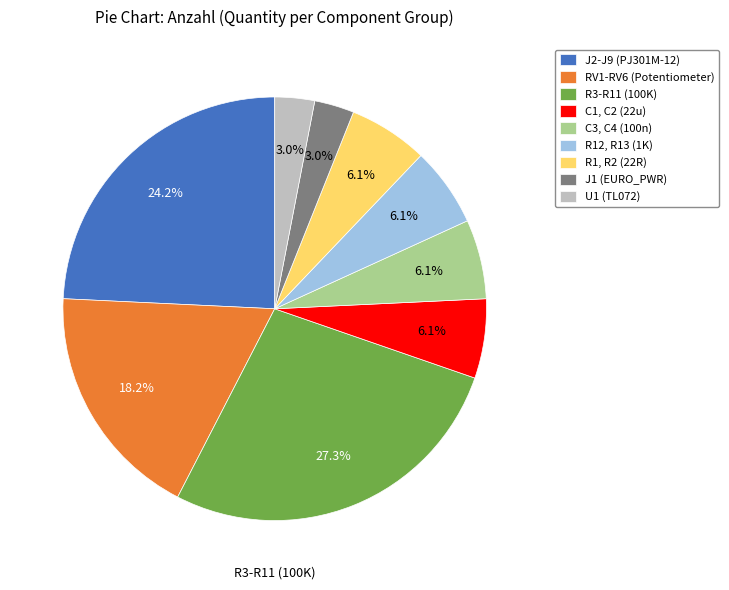

Do J1 (EURO_PWR) and R12, R13 (1K) together represent more than half of the pie?

No